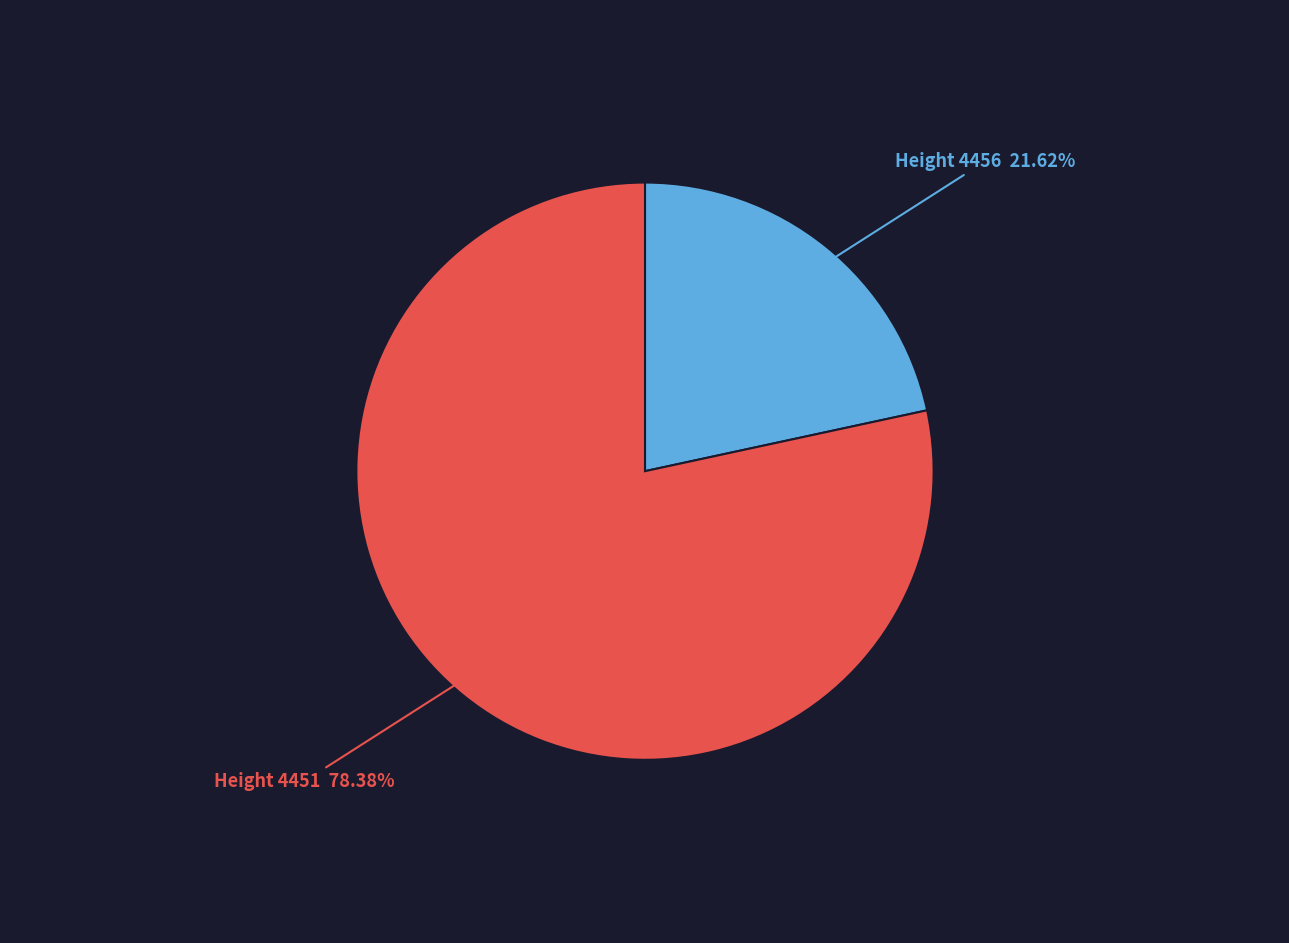

Is there a majority slice in this chart?

Yes